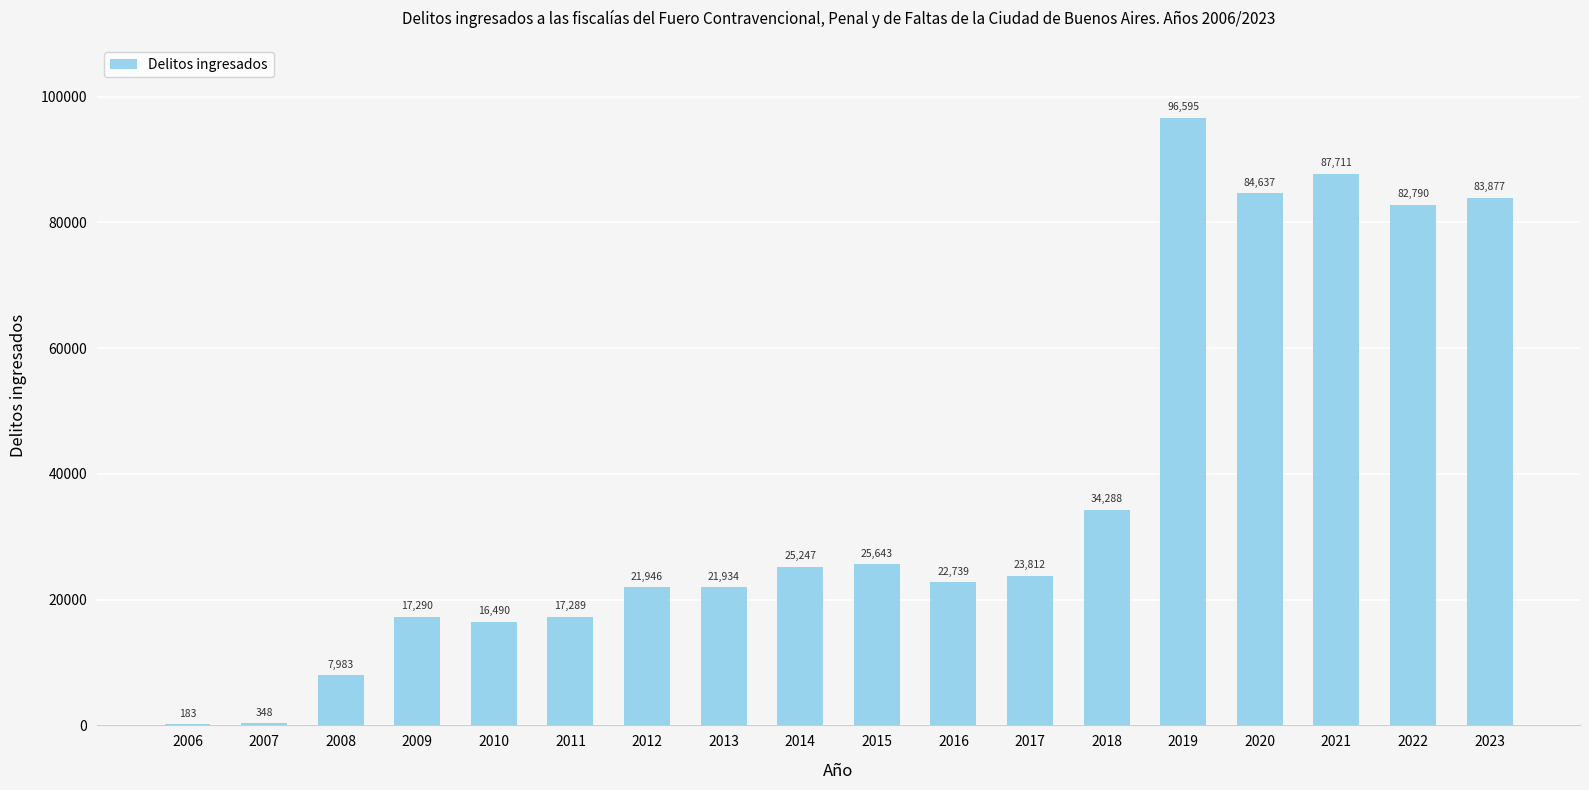

What is the maximum value shown in the chart?

96595